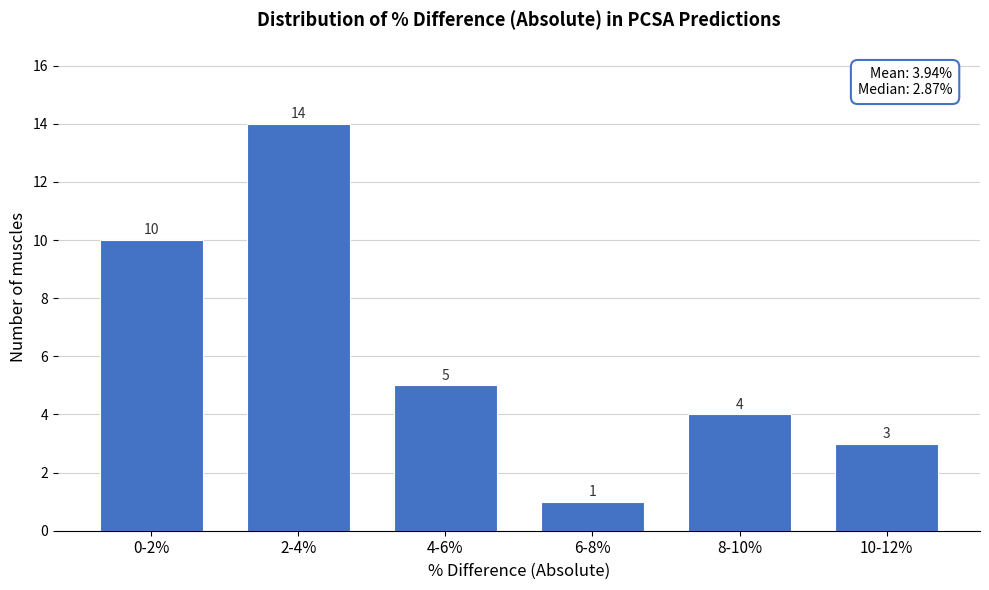

Reading left to right, extract all data points from this chart.

0-2%=10	2-4%=14	4-6%=5	6-8%=1	8-10%=4	10-12%=3